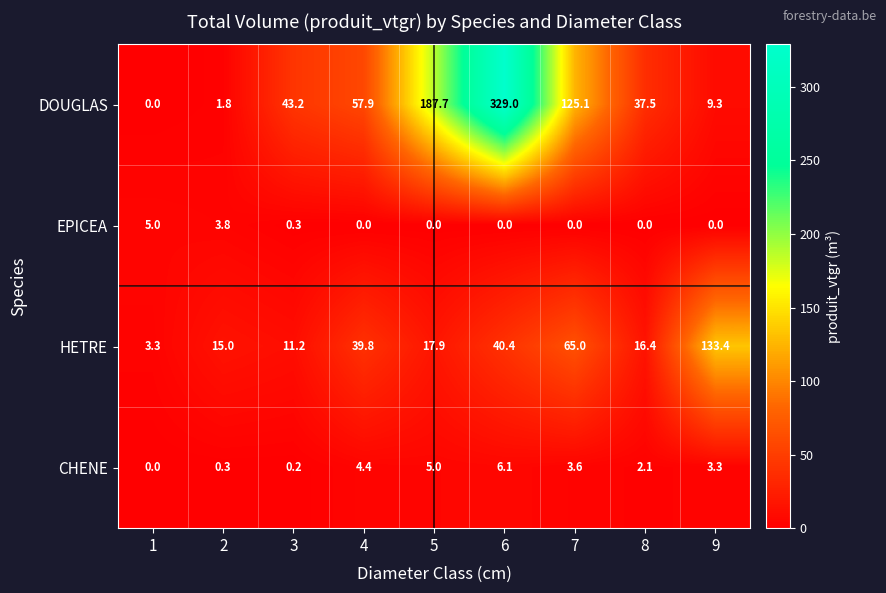

Count the number of categories in the chart.

9